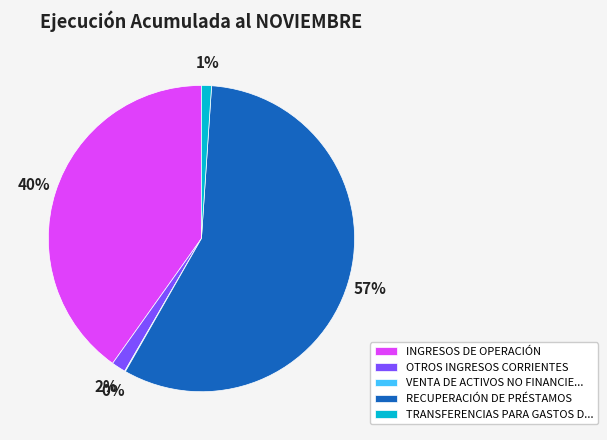

What percentage is the OTROS INGRESOS CORRIENTES slice, to the nearest percent?

2%